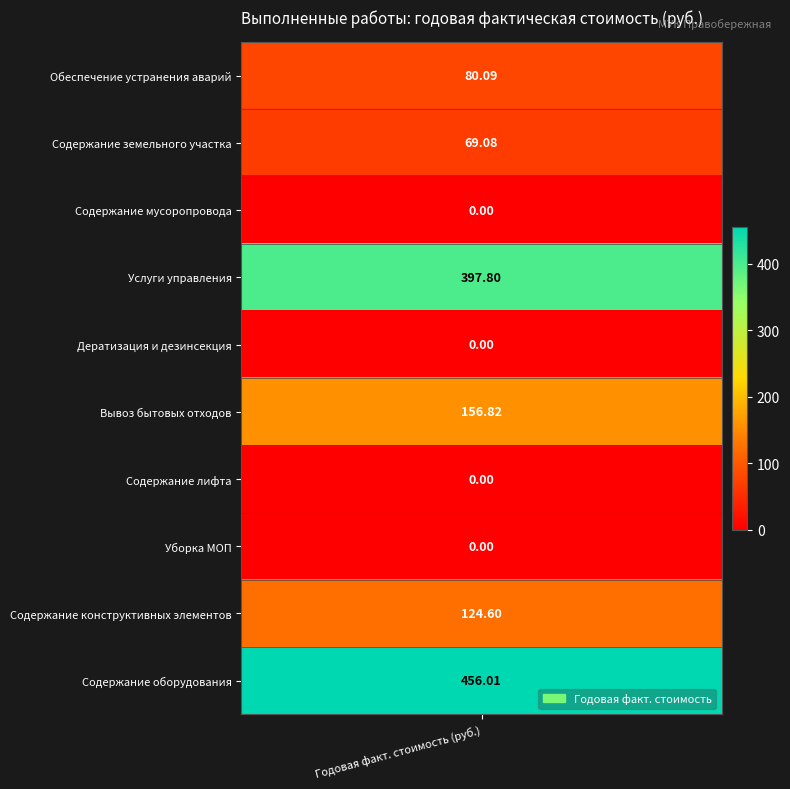

True or false: Содержание оборудования has a value of 194.9 at 4.

False